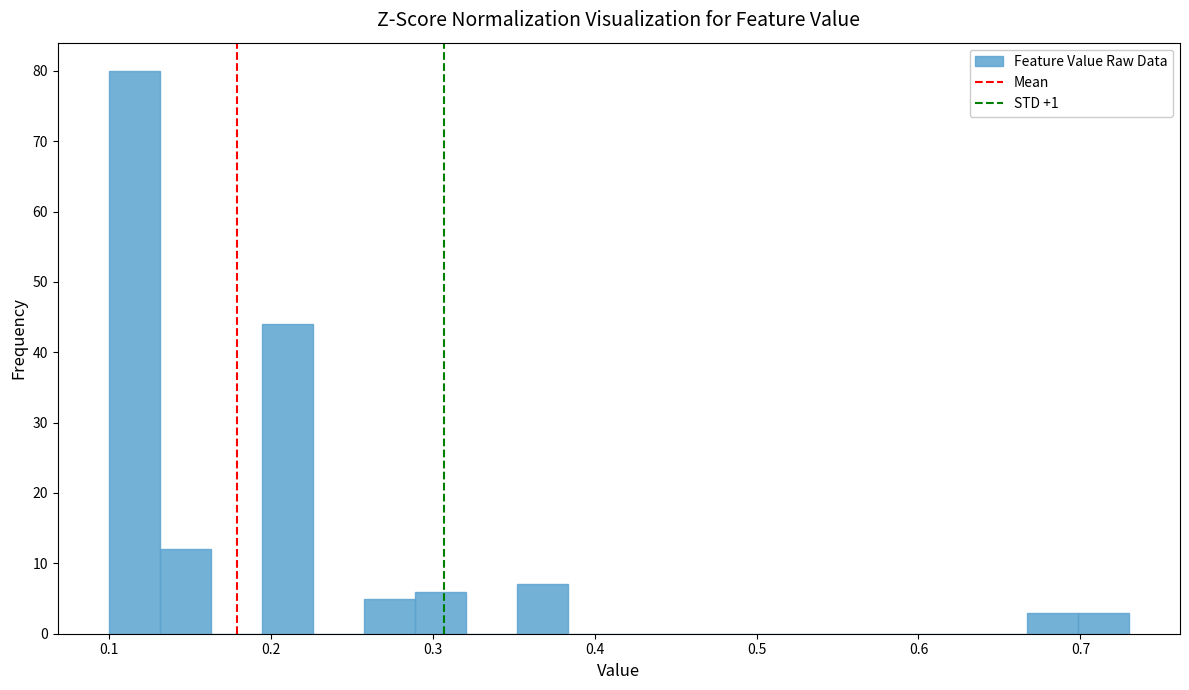

Around what value on the x-axis is the tallest bar? Give the approximate position of its centre, as read against the axis.

0.12